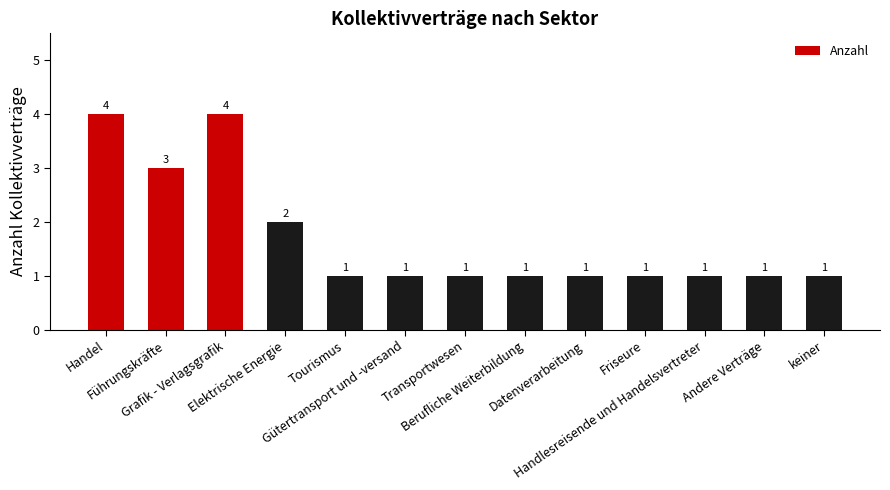

What is the sum of all values?

22